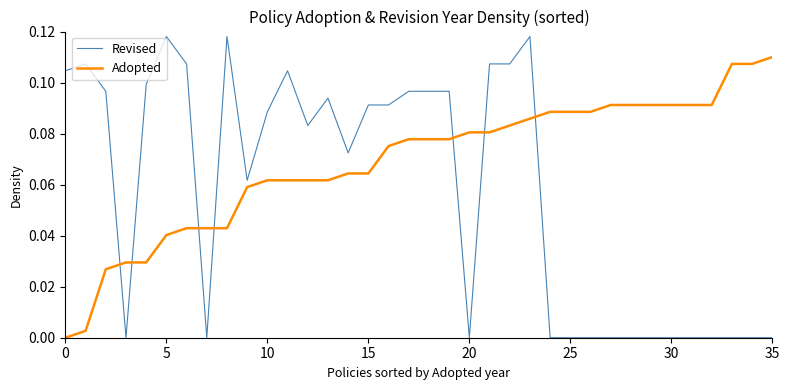

Which series has the largest range (max minus min)?

Revised